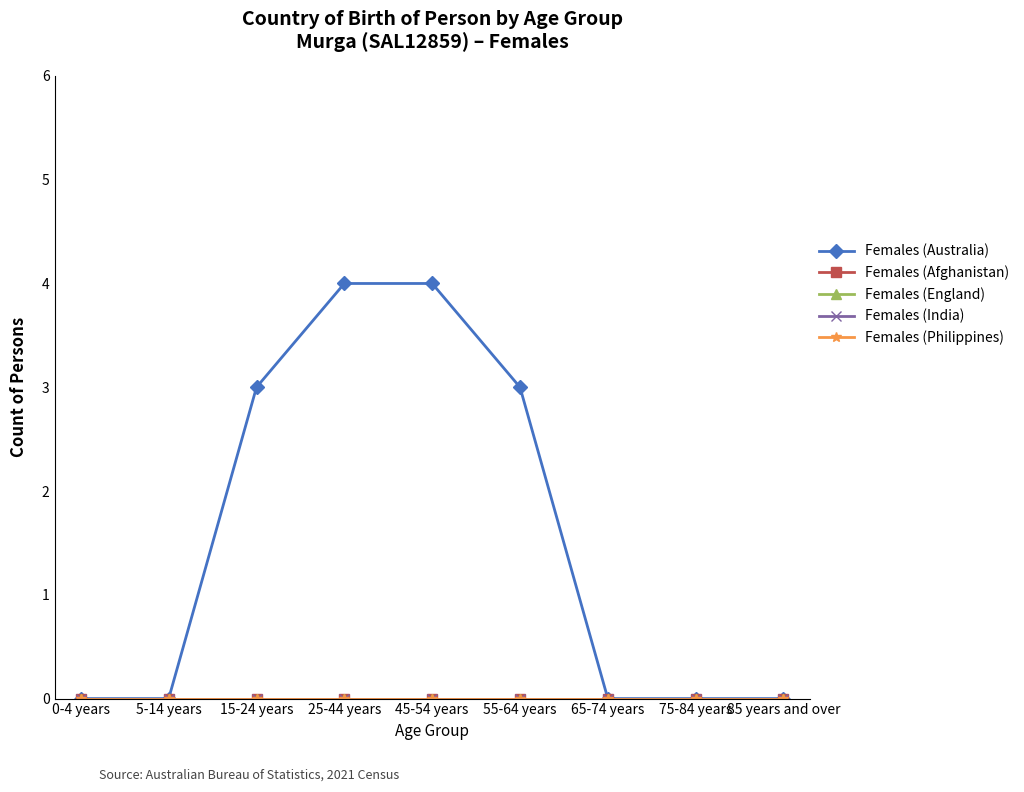

Is this an area chart (filled region under the line)?

No